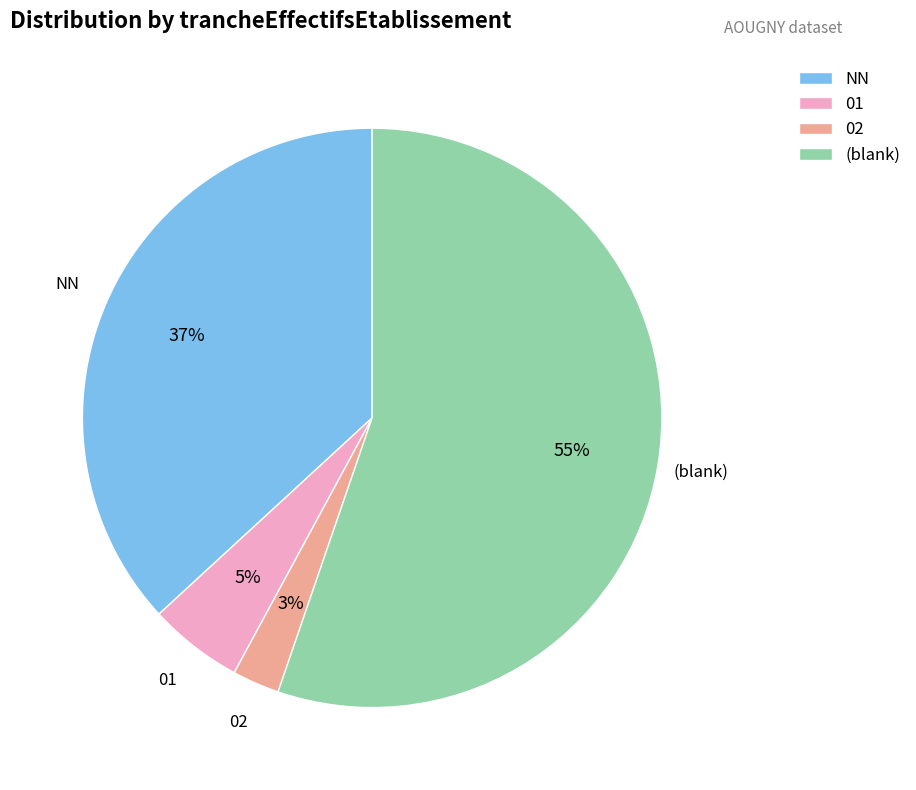

Which category has the biggest portion of the pie?

(blank)